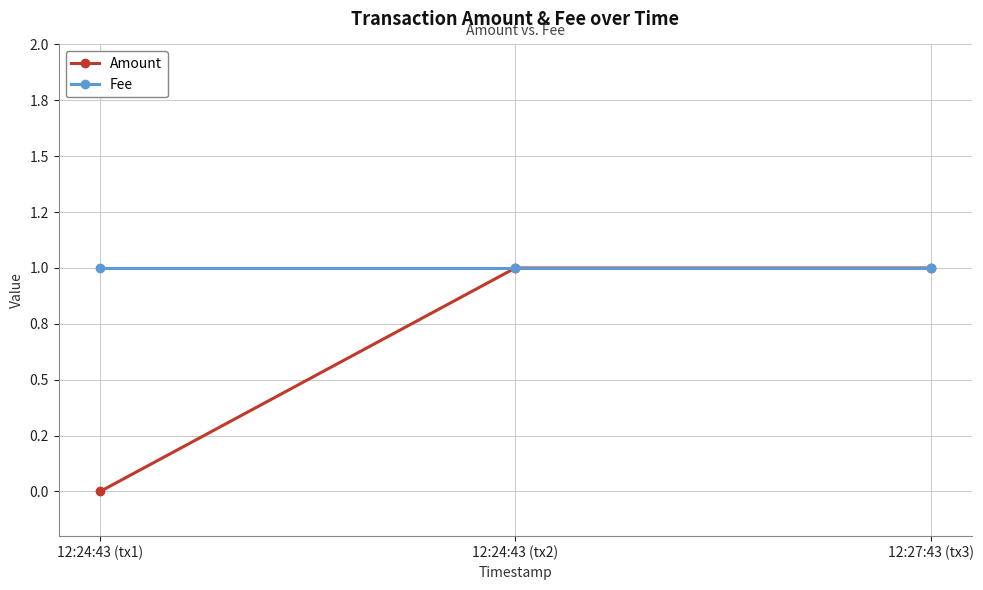

Count the Amount values in the range 0 to 1.

3